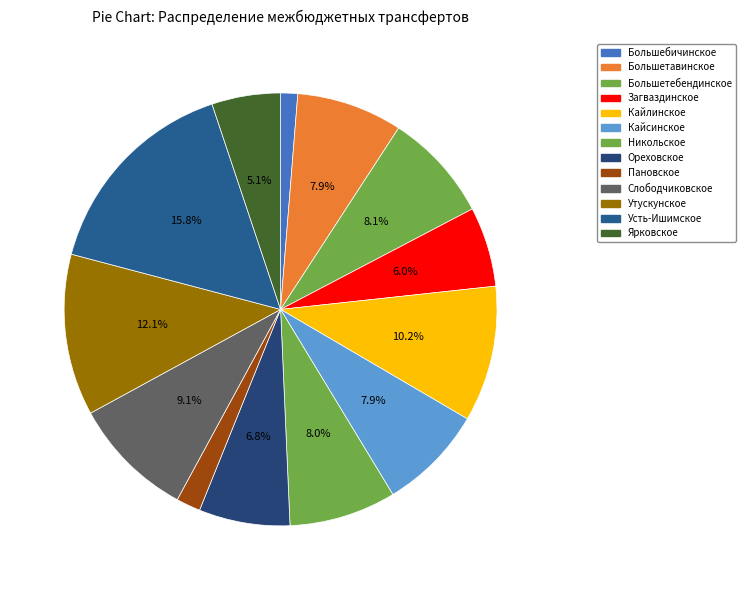

How many slices are in this pie chart?

13